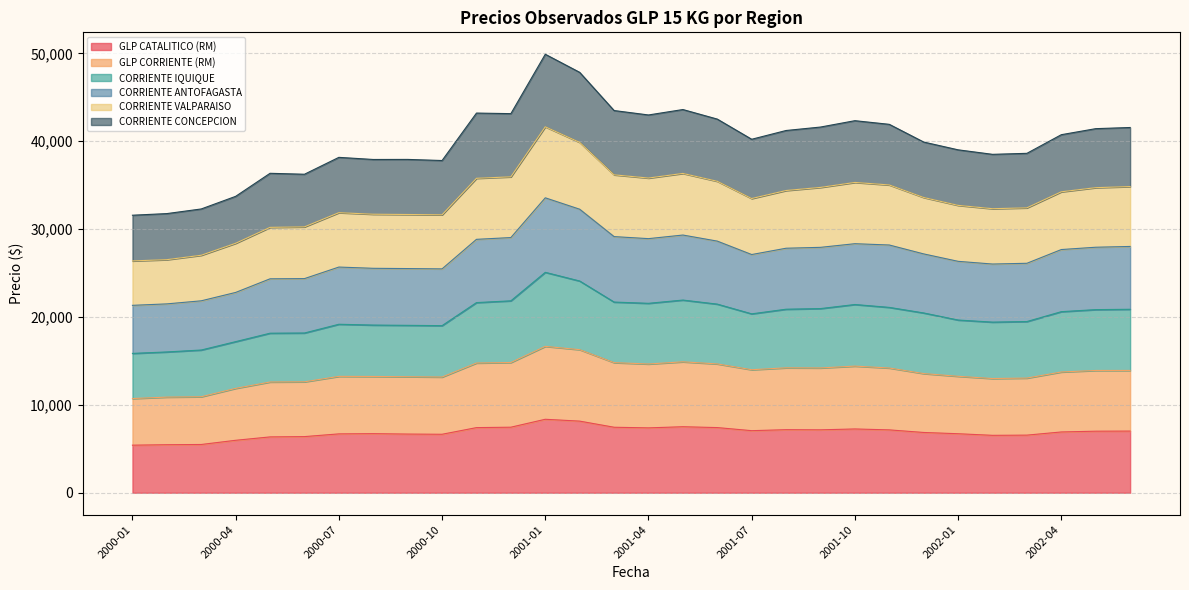

At which label is CORRIENTE VALPARAISO closest to 34014?

2002-04